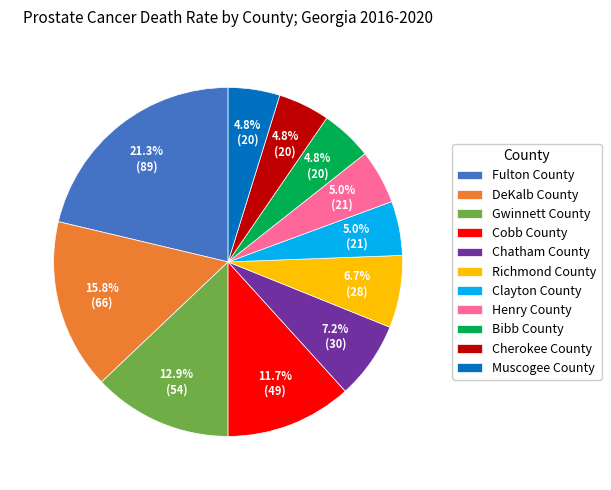

What percentage do Gwinnett County and Cobb County together represent?

24.6%